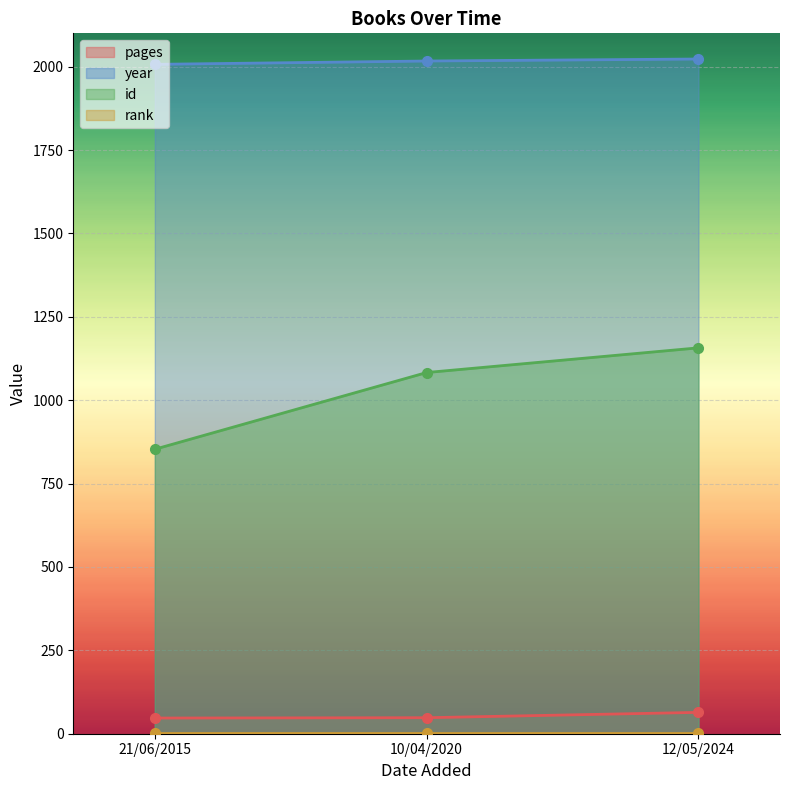

What is the value of the id point at the 3rd from the left?

1157